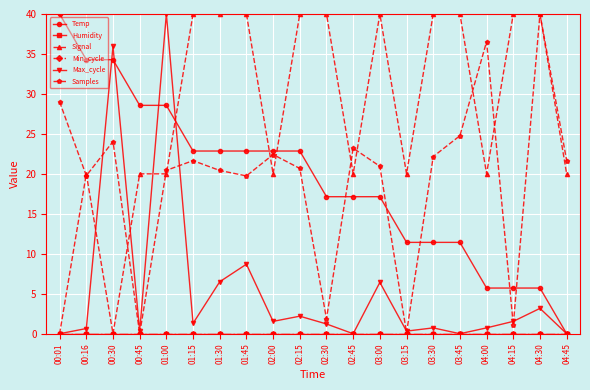

At 01:30, list the series in order from largest to smallest.

Signal, Temp, Samples, Max_cycle, Humidity, Min_cycle